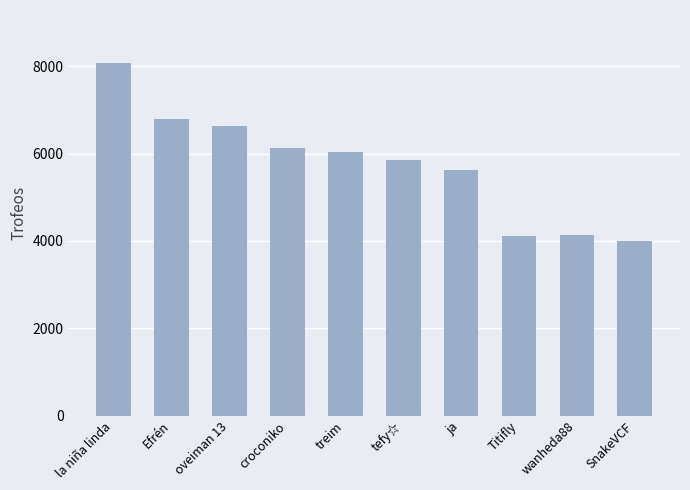

What is the label of the 5th bar from the right?

tefy☆